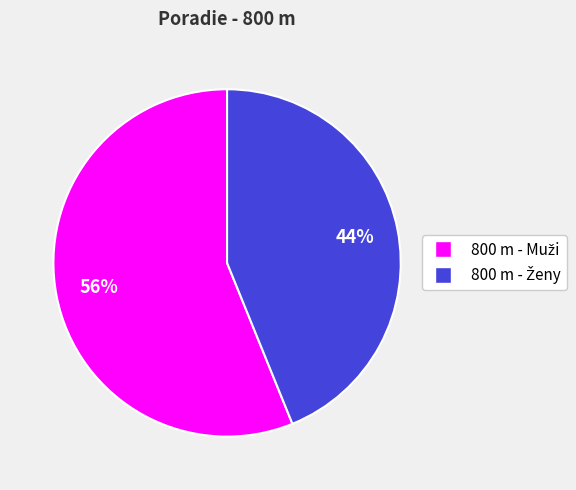

Is there a majority slice in this chart?

Yes